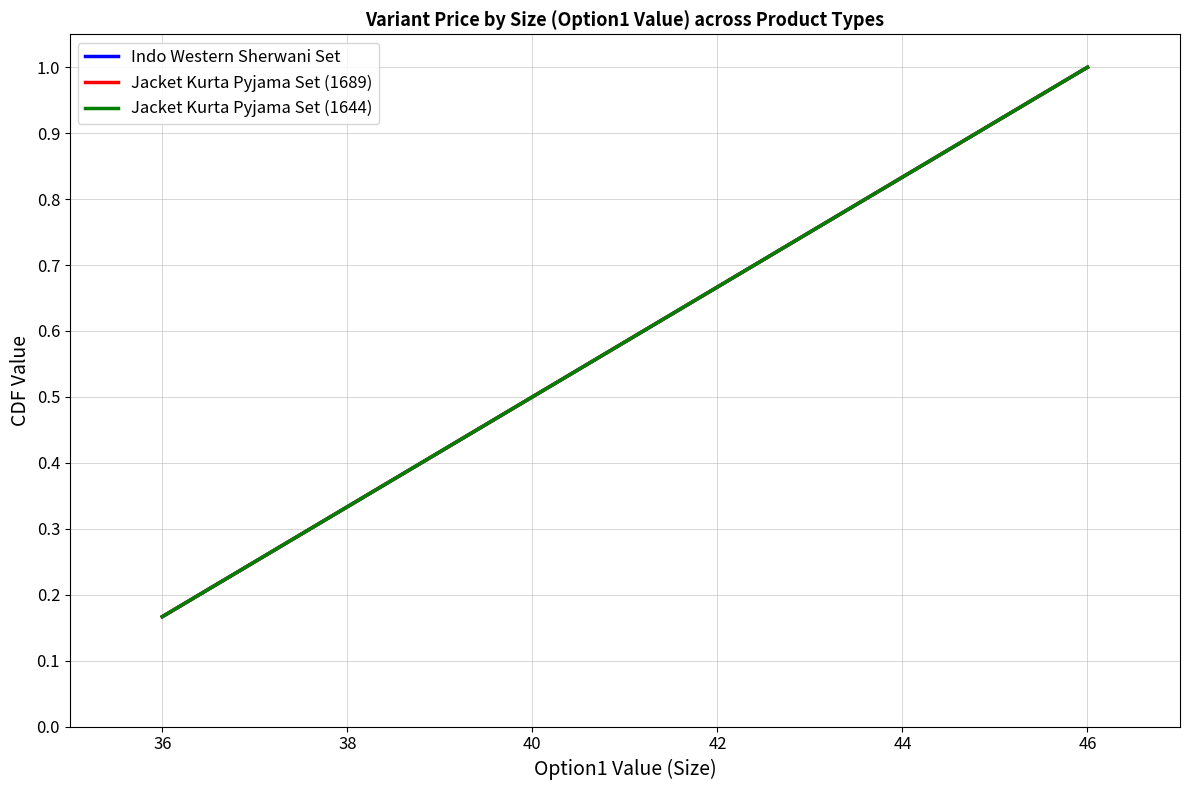

The Jacket Kurta Pyjama Set (1689) series shows 1.0 at 46. True or false?

True